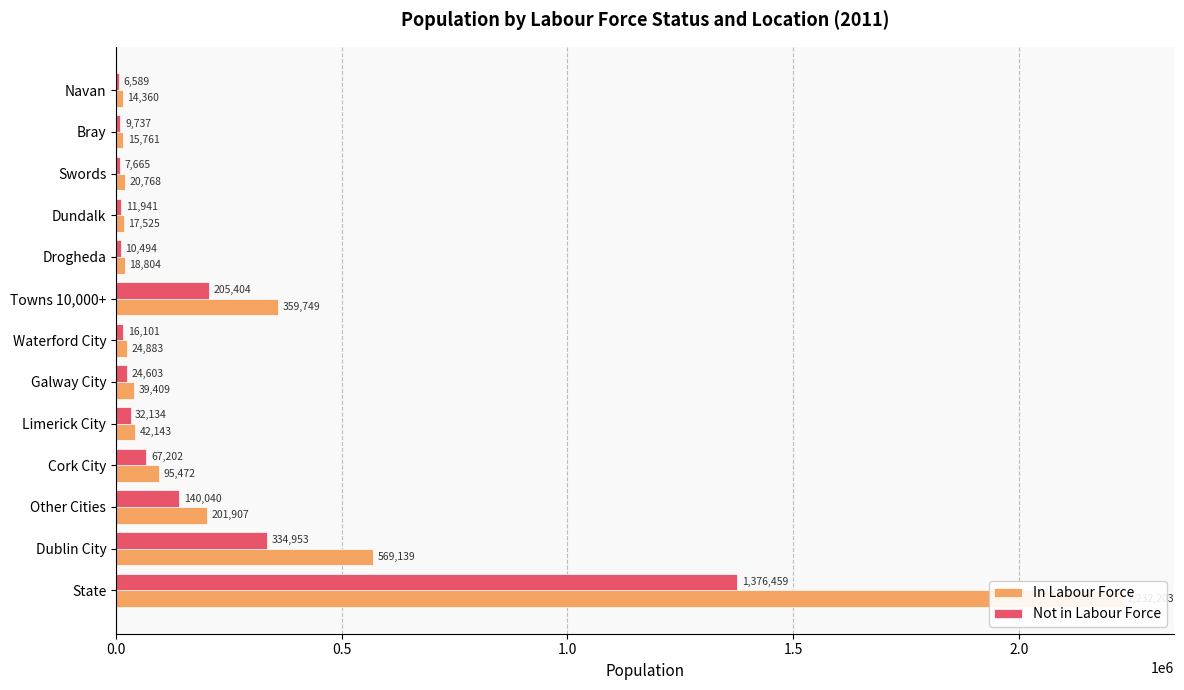

List the series in order of their overall mean, lowest first.

Not in Labour Force, In Labour Force